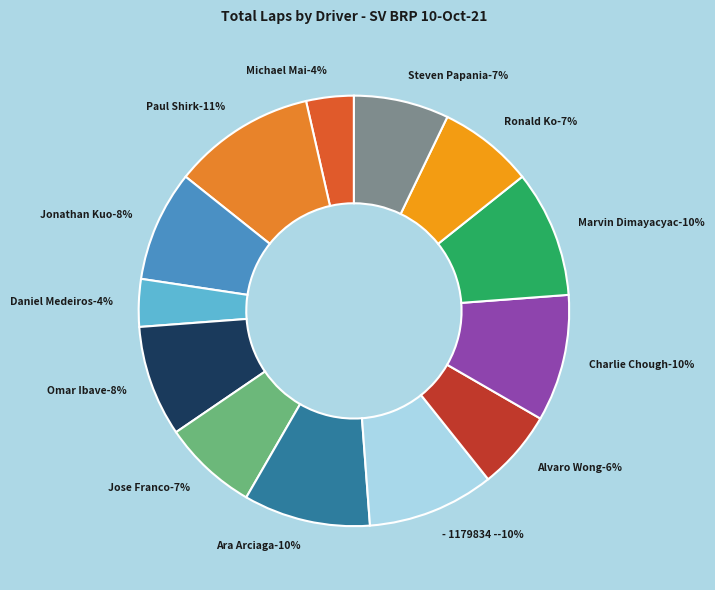

Do Ara Arciaga and Jonathan Kuo together represent more than half of the pie?

No